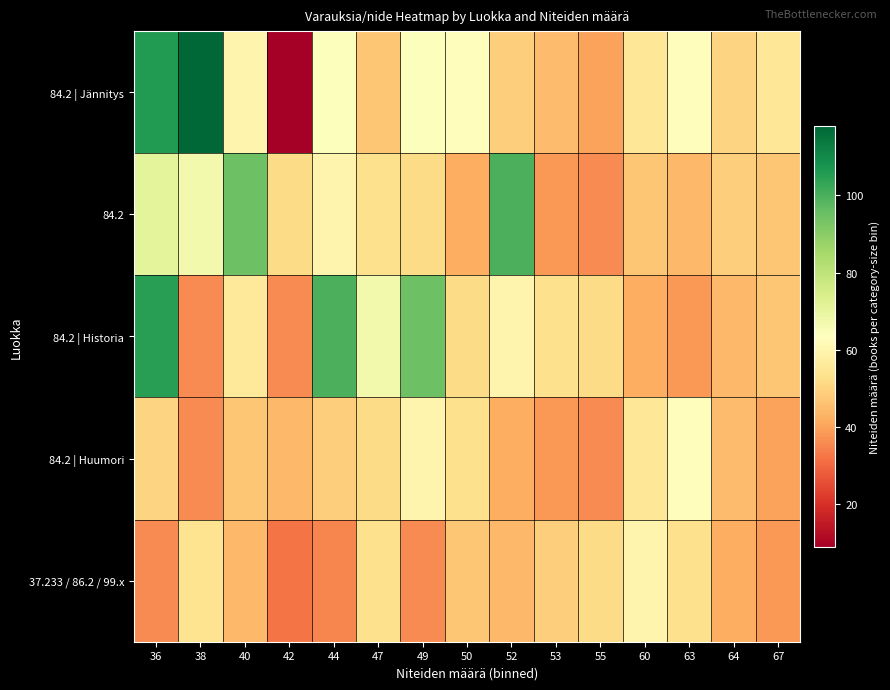

Which category has the highest value across all series?

38